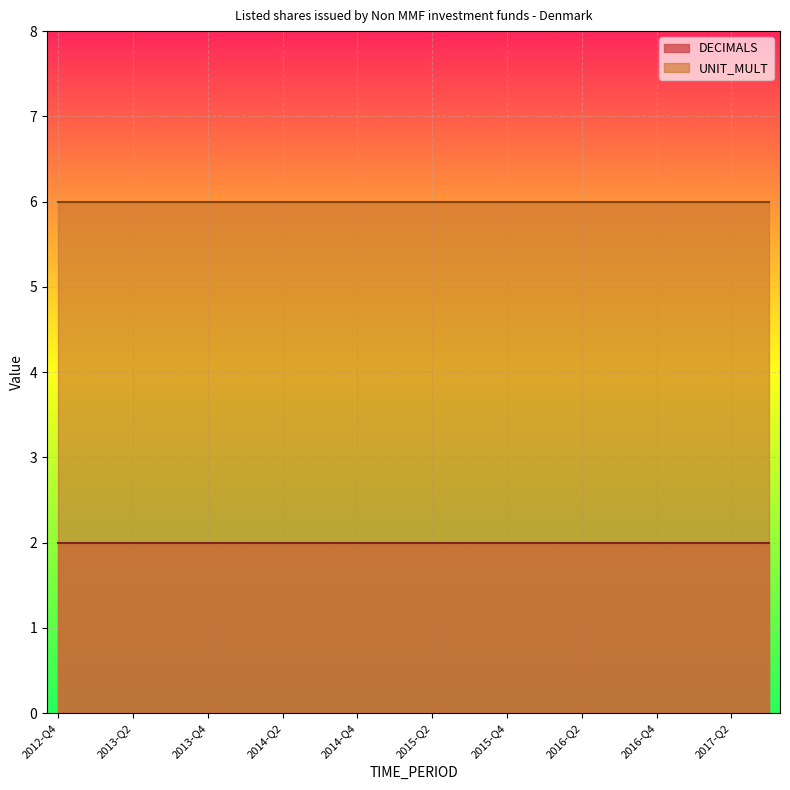

What is the lowest value of the UNIT_MULT series?

6